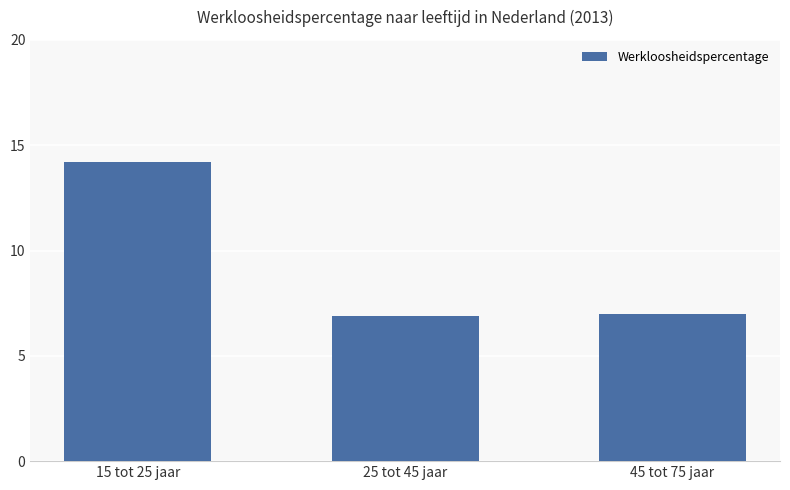

Reading left to right, what are all the values shown in this chart?

14.2	6.9	7.0